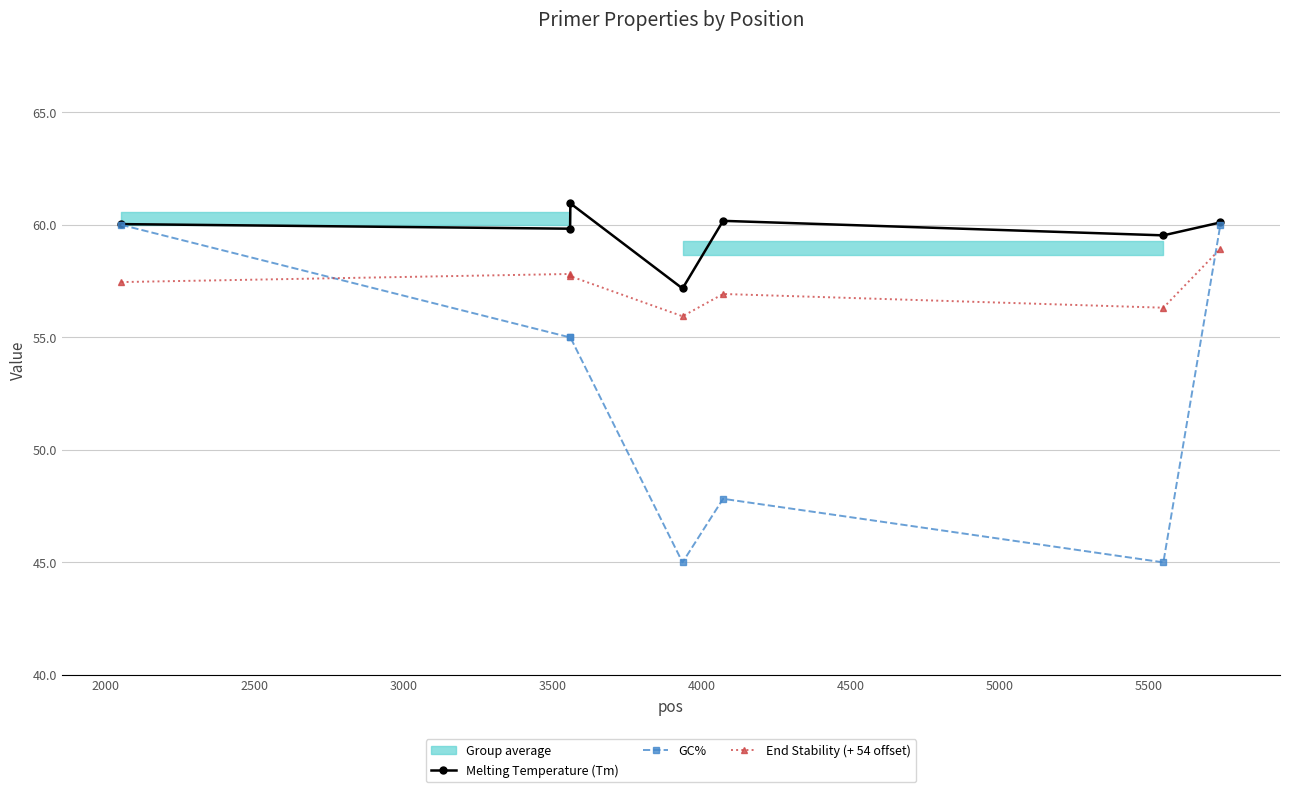

How many data points in GC% are less than 55?

3